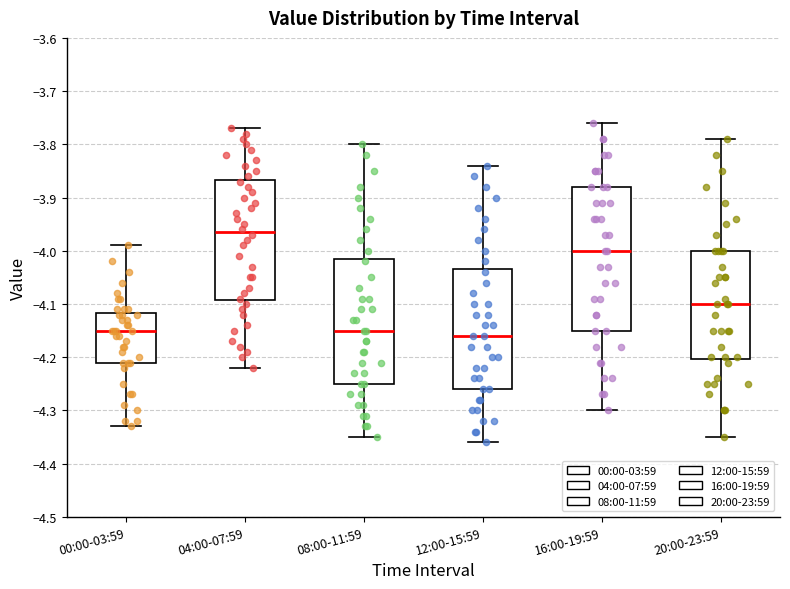

Reading left to right, read every box against the y-axis: the position of its median line, the range the box covers, and the ends of its whiskers. The values are not printed on the chart, so give them approximately, as read against the axis.

00:00-03:59: median -4.15, box -4.21 to -4.12, whiskers -4.33 to -3.99
04:00-07:59: median -3.96, box -4.09 to -3.87, whiskers -4.22 to -3.77
08:00-11:59: median -4.15, box -4.25 to -4.01, whiskers -4.35 to -3.80
12:00-15:59: median -4.16, box -4.26 to -4.03, whiskers -4.36 to -3.84
16:00-19:59: median -4.00, box -4.15 to -3.88, whiskers -4.30 to -3.76
20:00-23:59: median -4.10, box -4.20 to -4.00, whiskers -4.35 to -3.79